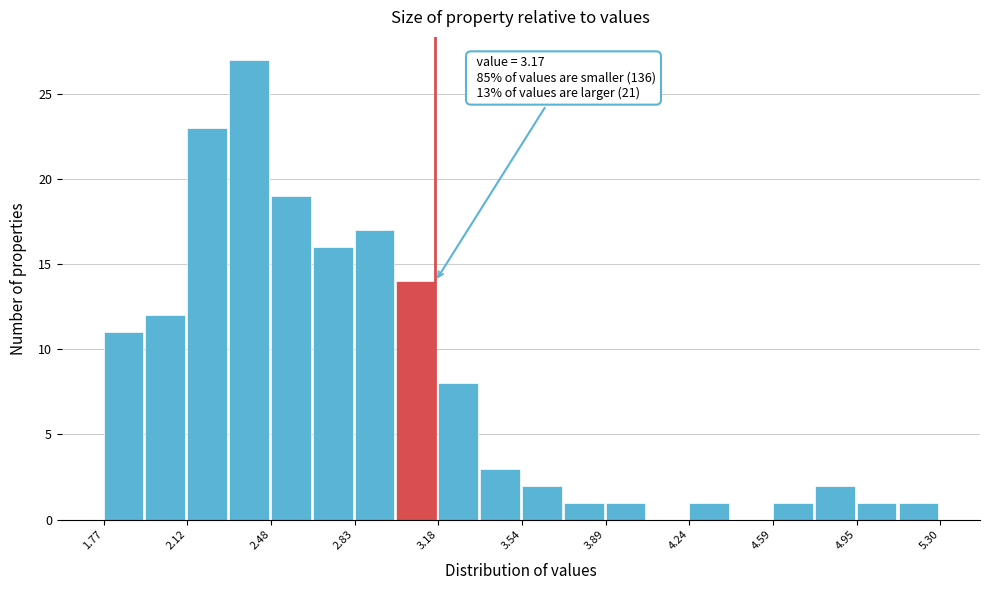

Around what value on the x-axis is the tallest bar? Give the approximate position of its centre, as read against the axis.

2.40